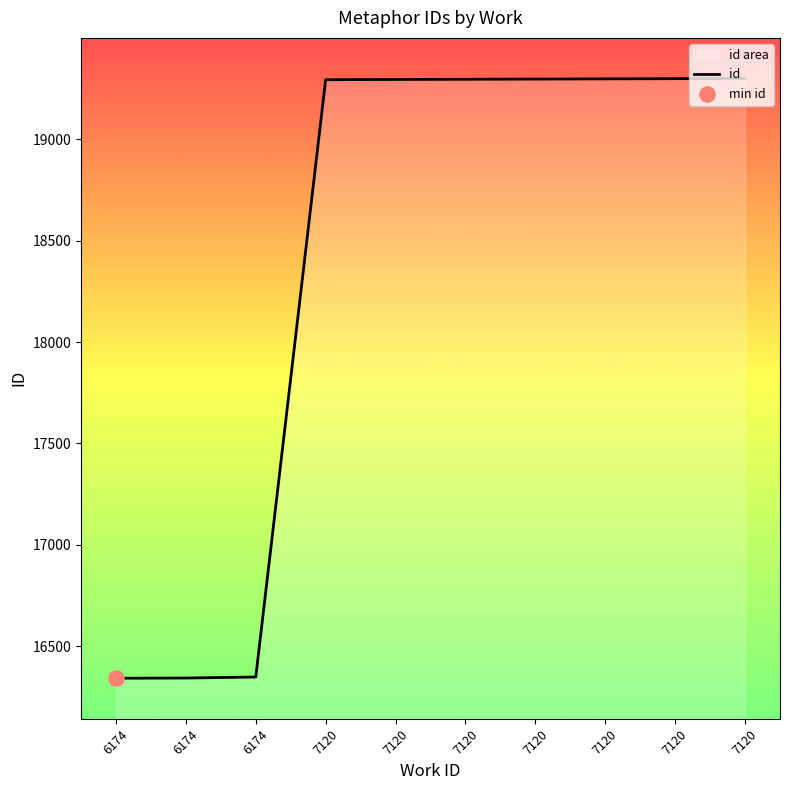

What is the change in value from 7120 to 7120?

+1